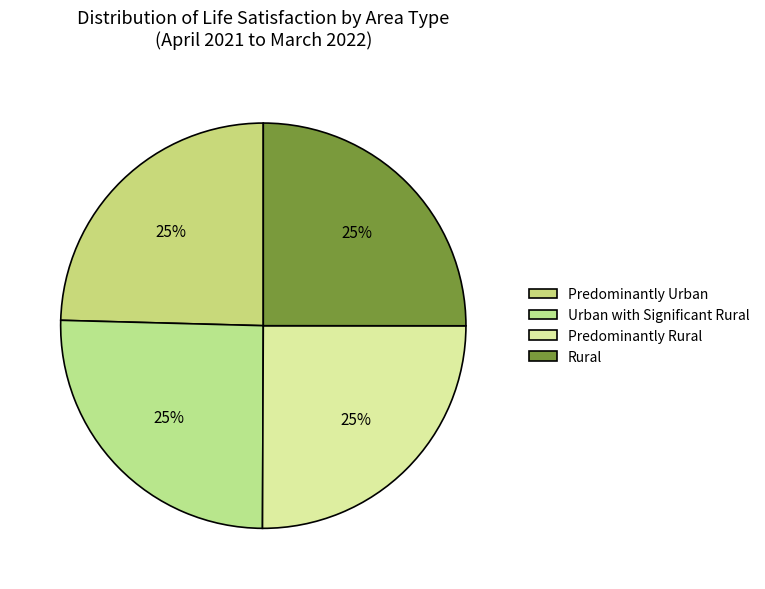

What is the smallest slice in the pie chart?

Predominantly Urban